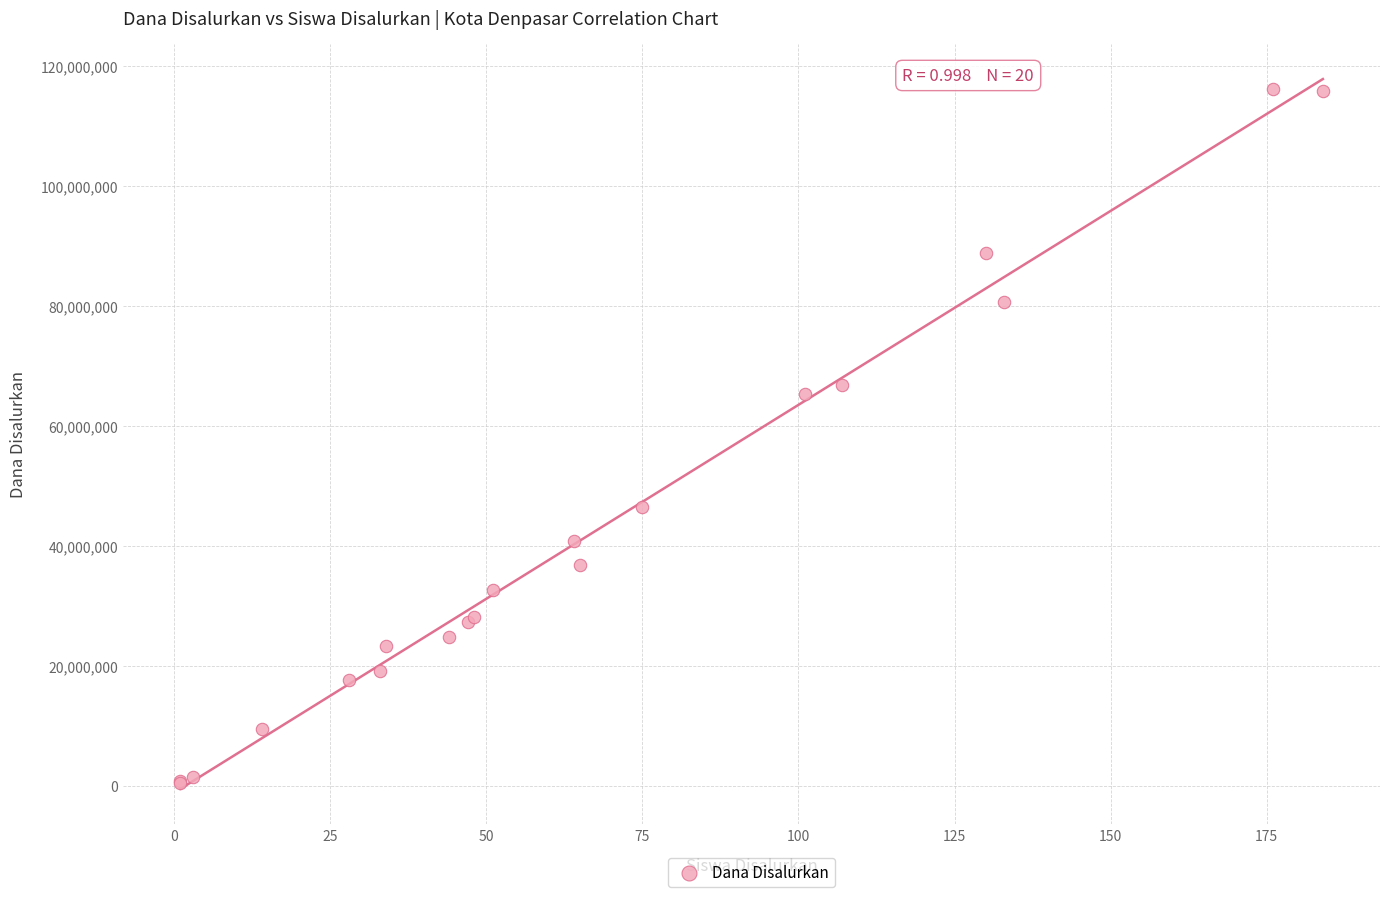

What Y value in the scatter plot is closest to 58312500?

65250000